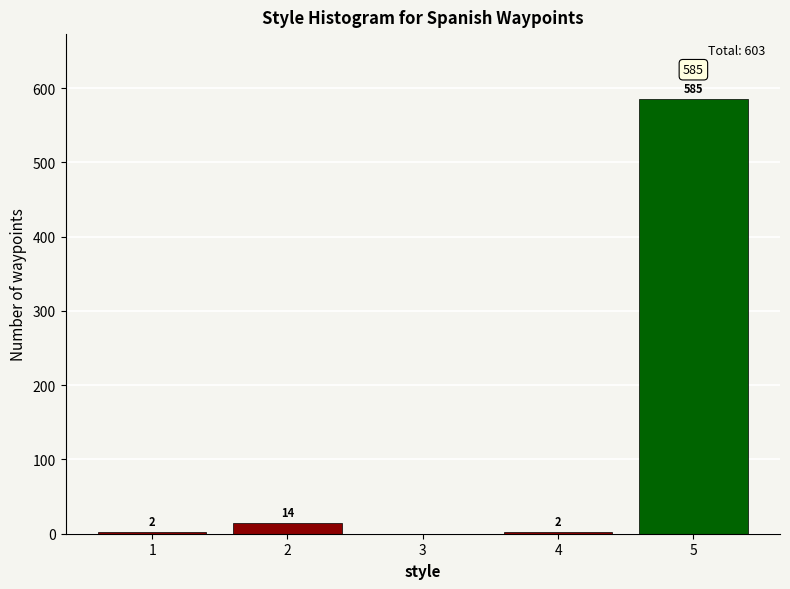

Reading left to right, what are all the values shown in this chart?

1=2	2=14	3=0	4=2	5=585